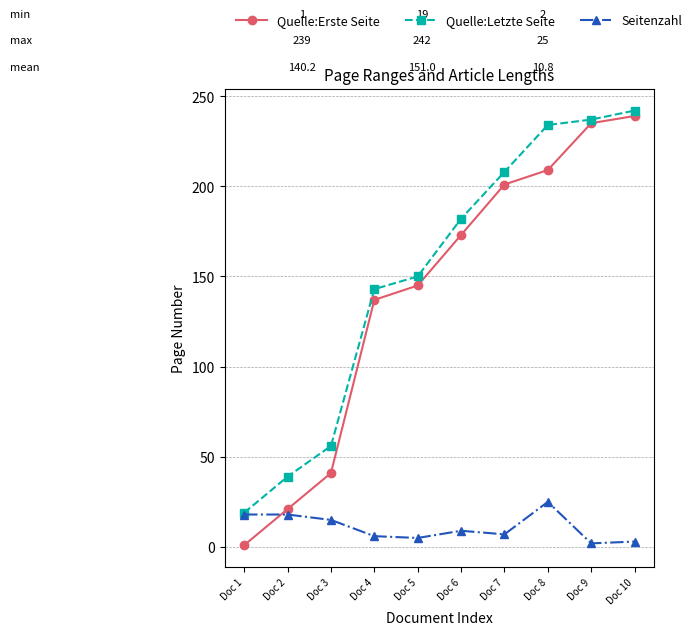

True or false: Seitenzahl has more than 0 interior local peaks.

True